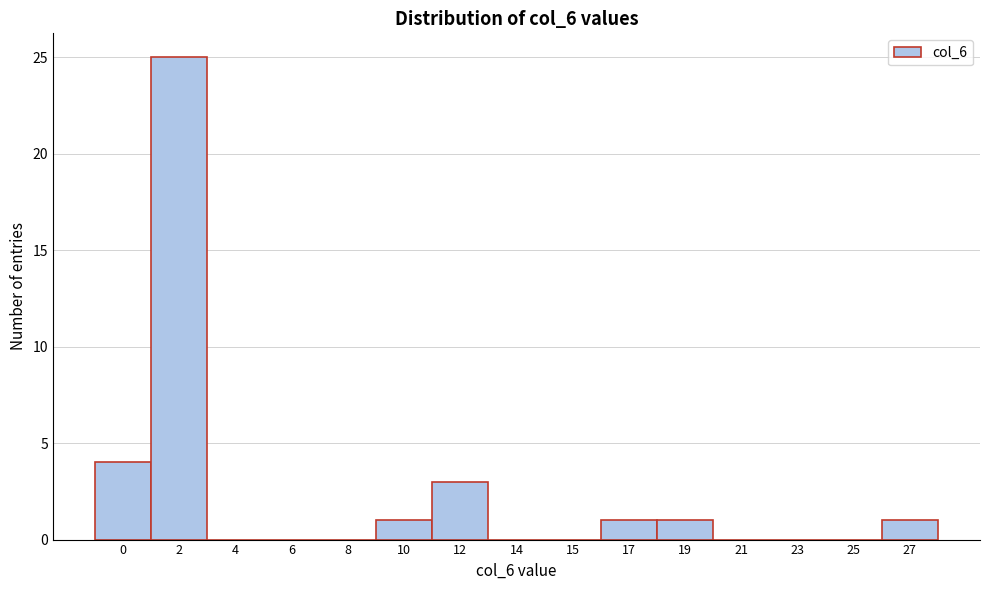

Reading right to left, extract all data points from this chart.

27=1	25=0	23=0	21=0	19=1	17=1	15=0	14=0	12=3	10=1	8=0	6=0	4=0	2=25	0=4